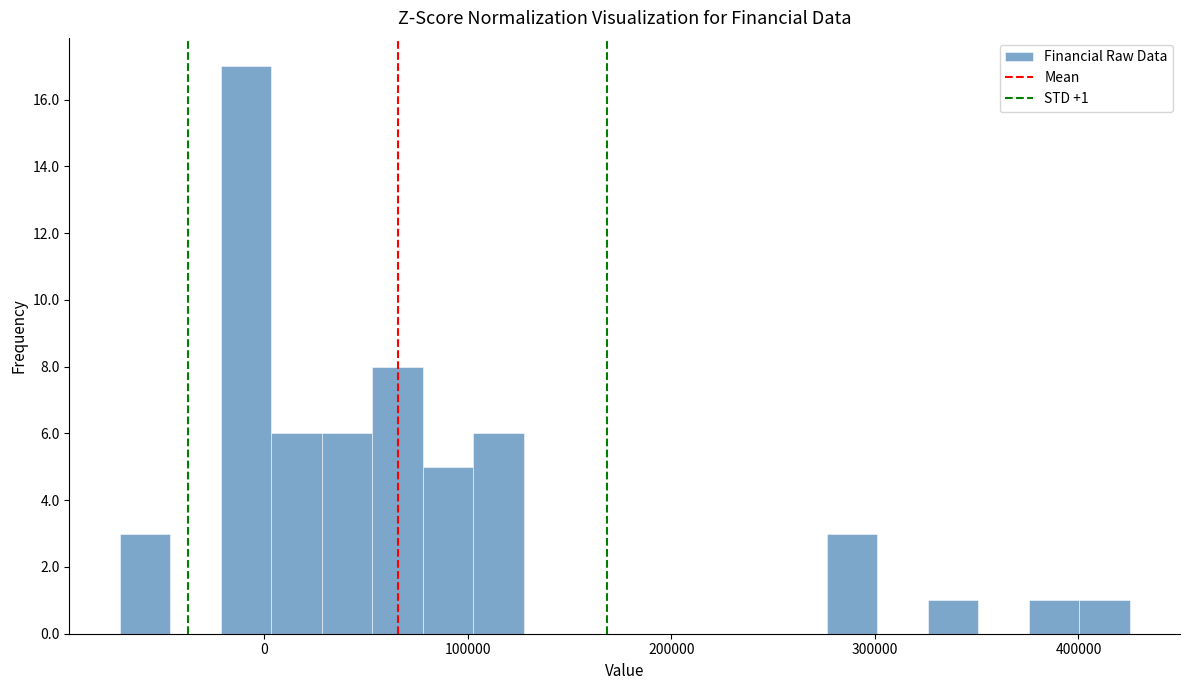

Around what value on the x-axis is the tallest bar? Give the approximate position of its centre, as read against the axis.

-10000